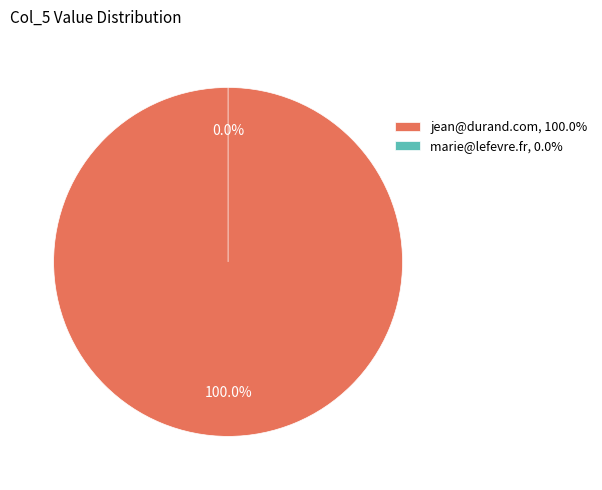

How many slices are in this pie chart?

2